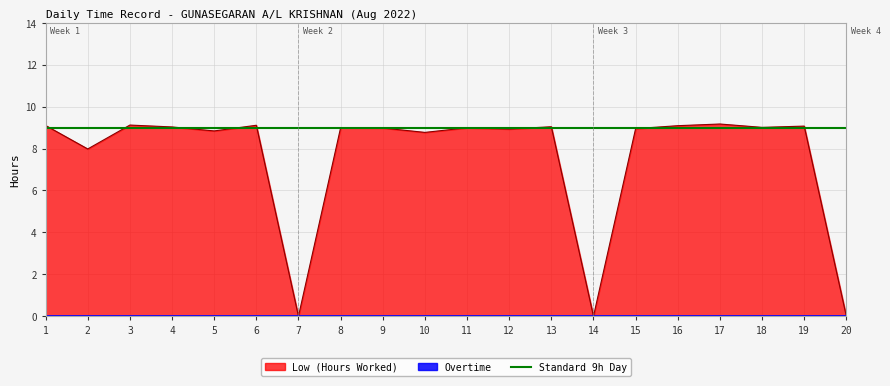

What is the value of the 2nd point from the left?

8.0